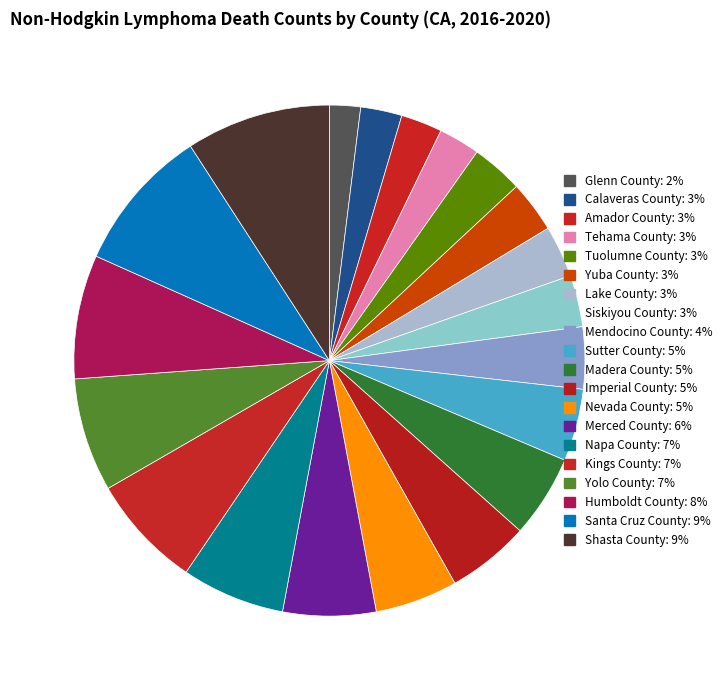

Count the number of slices in the pie.

20